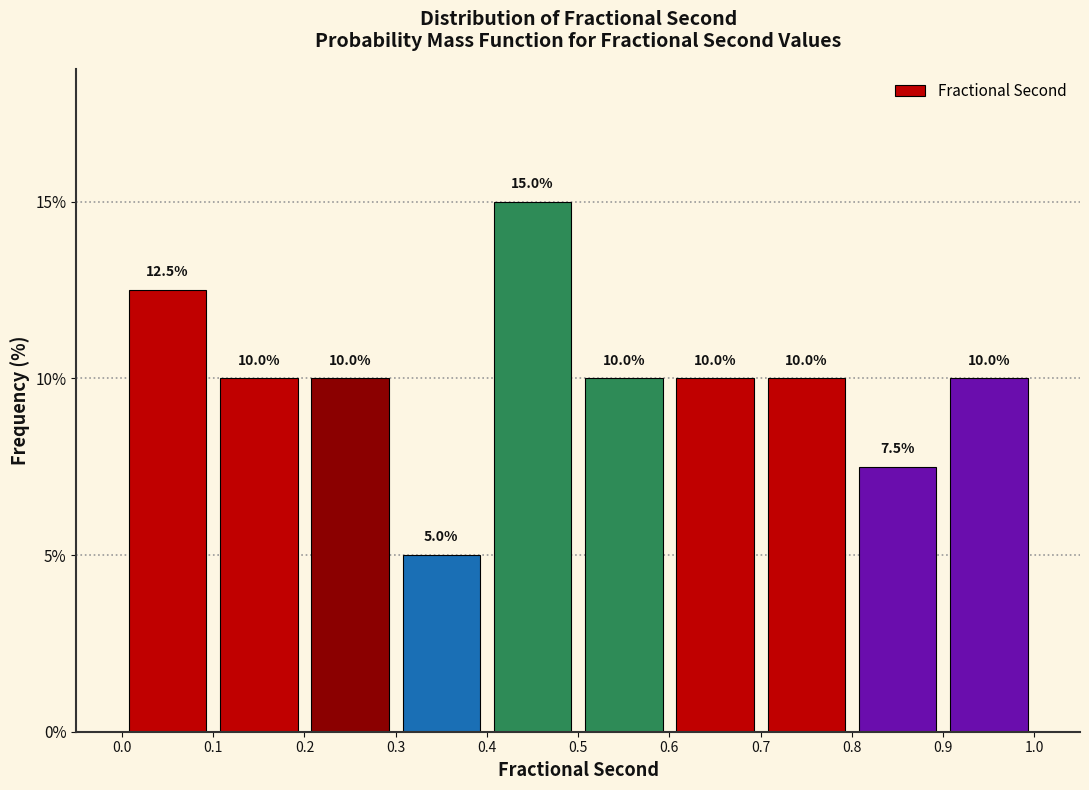

Reading left to right, list every bar in this chart as the range it spans on the x-axis followed by its height.

0.0 to 0.1: 12.5
0.1 to 0.2: 10.0
0.2 to 0.3: 10.0
0.3 to 0.4: 5.0
0.4 to 0.5: 15.0
0.5 to 0.6: 10.0
0.6 to 0.7: 10.0
0.7 to 0.8: 10.0
0.8 to 0.9: 7.5
0.9 to 1.0: 10.0